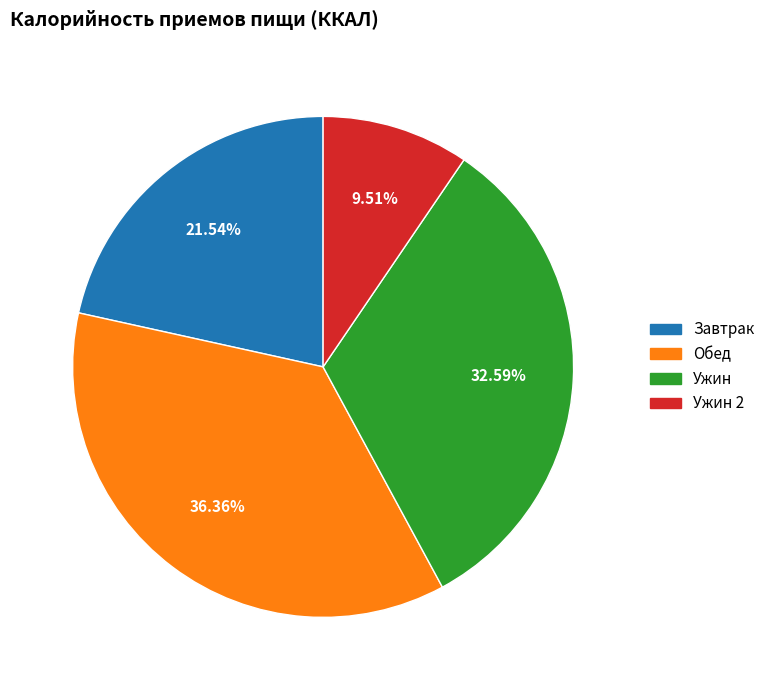

Is there a majority slice in this chart?

No